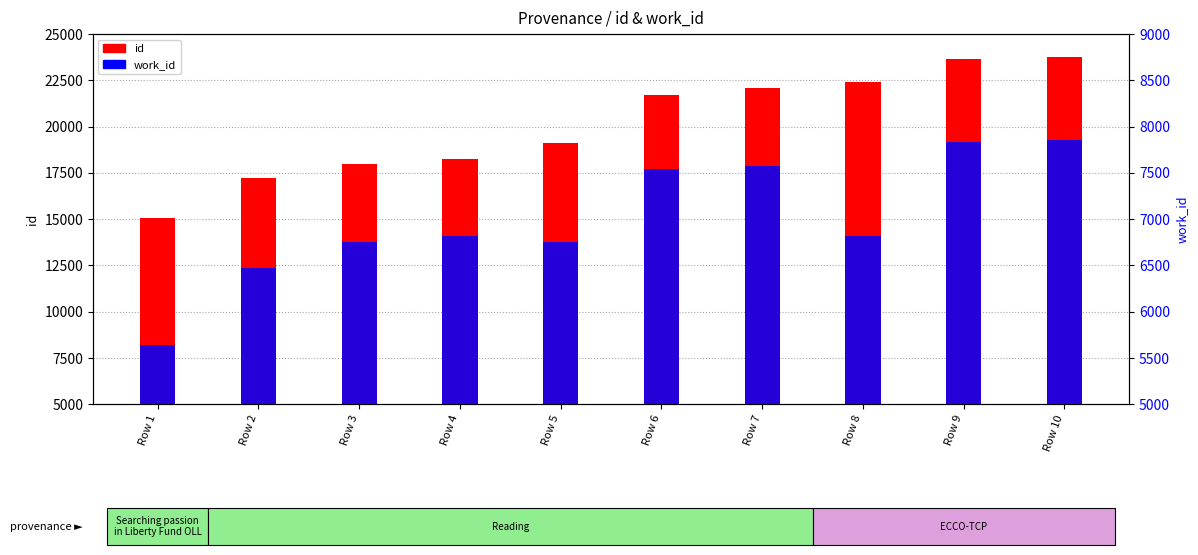

What are all the series names shown in the legend?

id, work_id